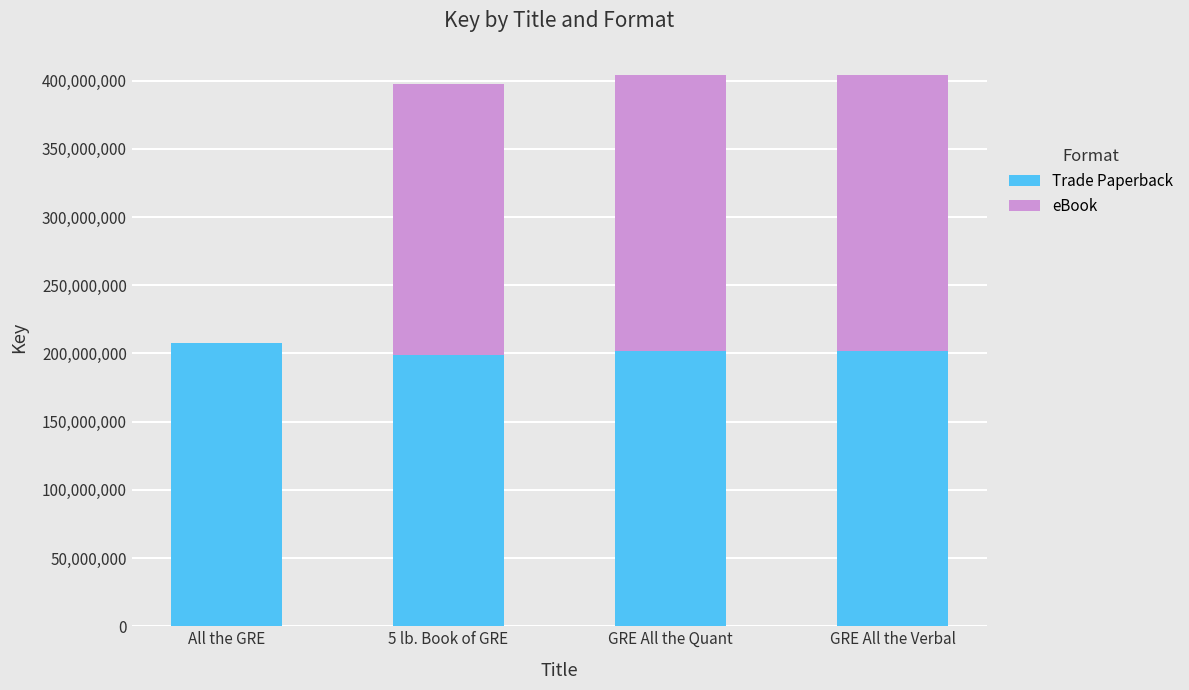

What is the sum of the Trade Paperback values at GRE All the Quant and GRE All the Verbal?

403929074